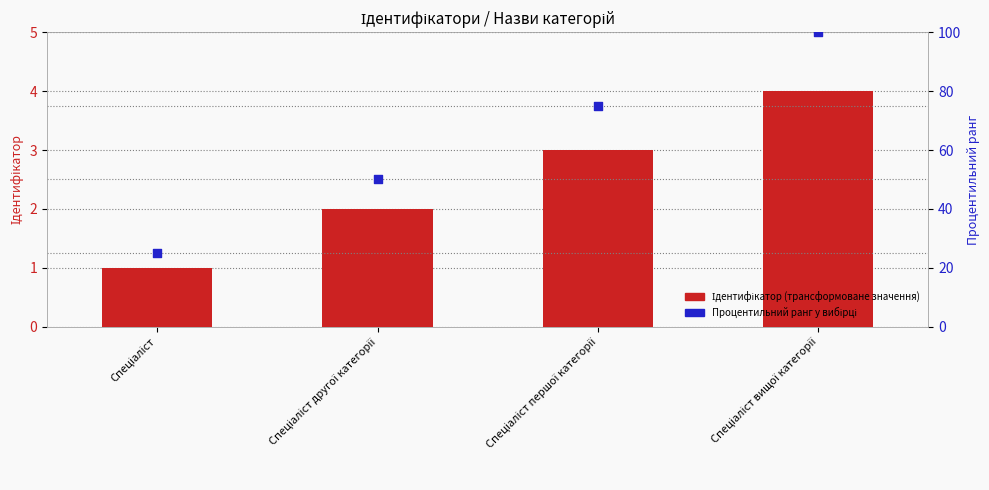

What are all the series names shown in the legend?

Ідентифікатор (трансформоване значення), Процентильний ранг у вибірці